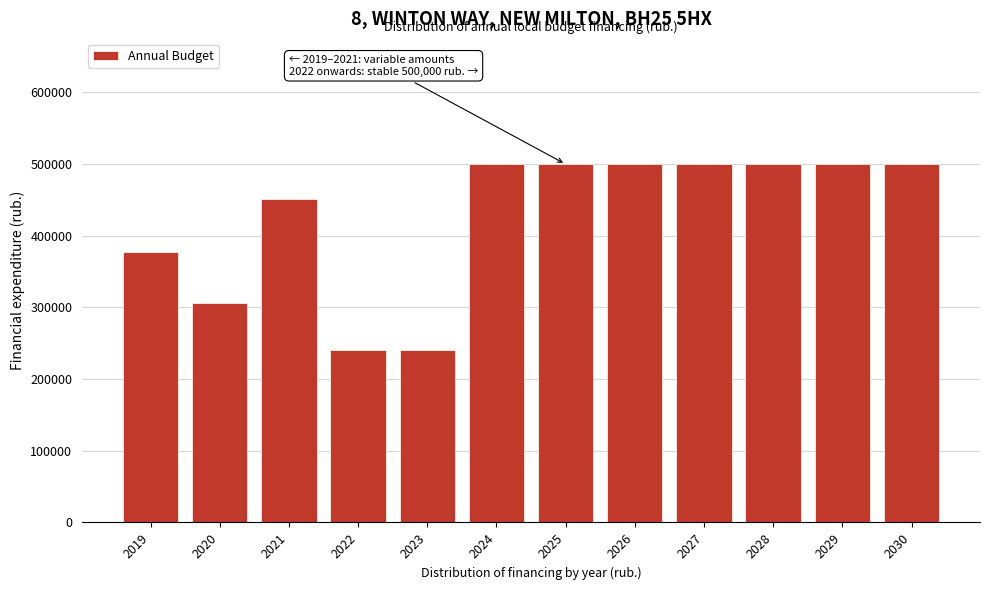

Reading left to right, what are all the values shown in this chart?

377400.0	306000.0	450975.5	240200.0	240200.0	500000.0	500000.0	500000.0	500000.0	500000.0	500000.0	500000.0